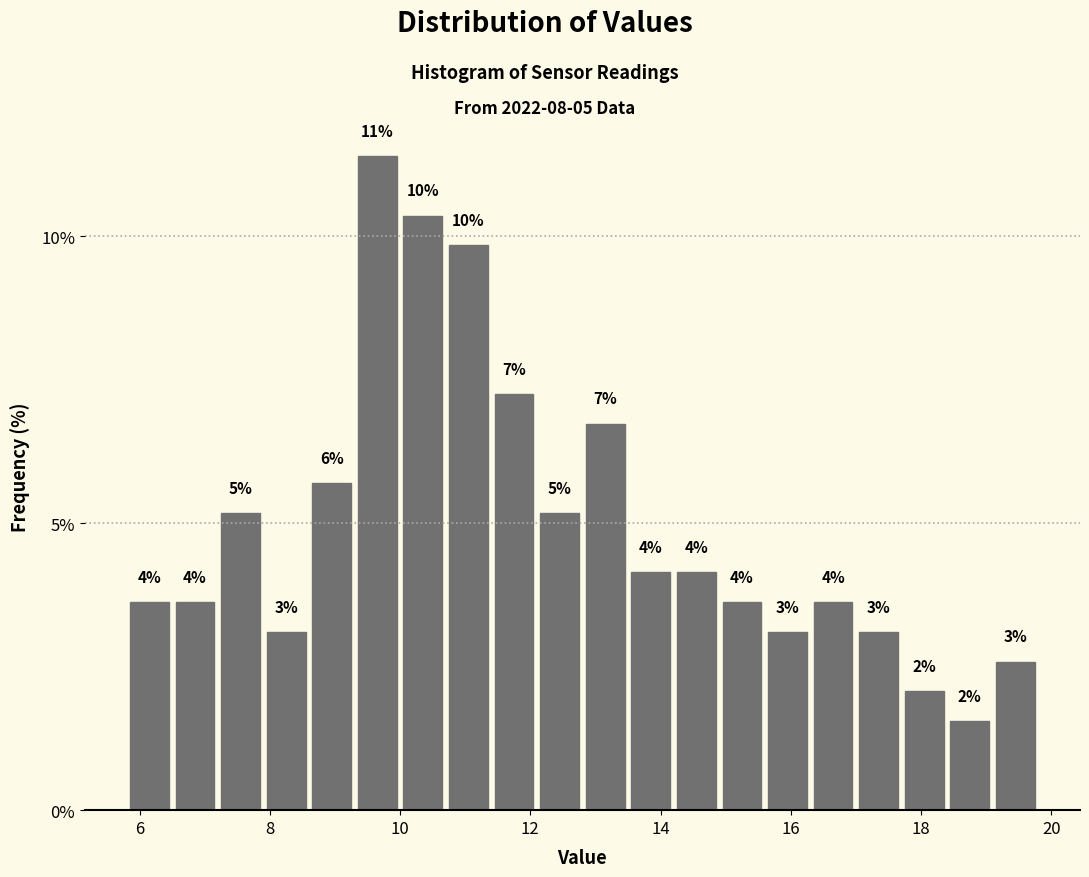

Around what value on the x-axis is the tallest bar? Give the approximate position of its centre, as read against the axis.

9.6